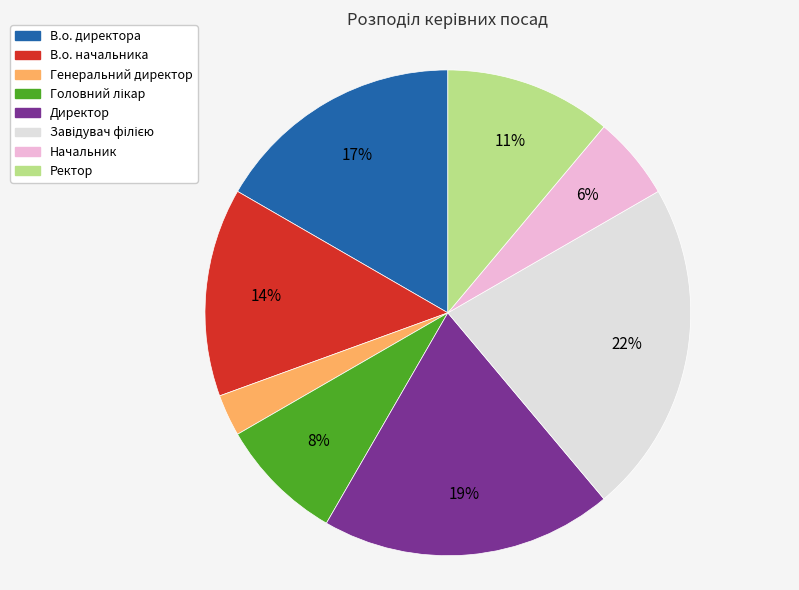

What percentage is the В.о. начальника slice, to the nearest percent?

14%